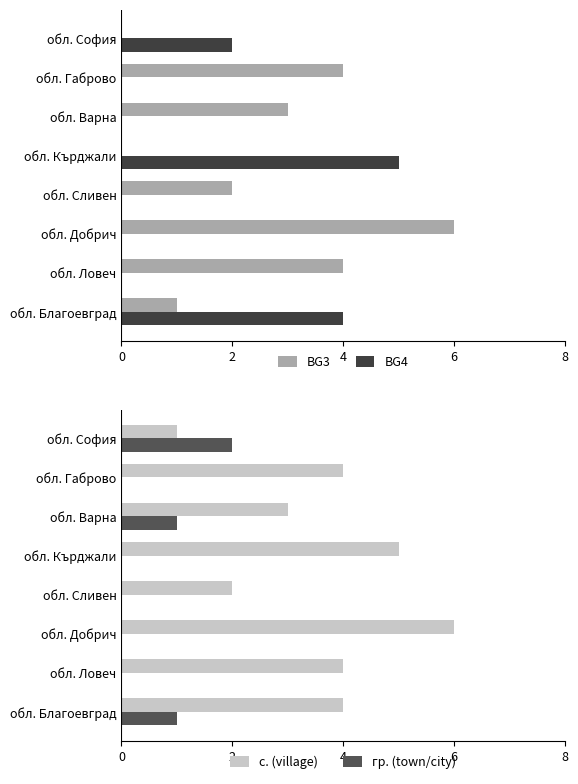

The BG4 series shows -2 at обл. Добрич. True or false?

False